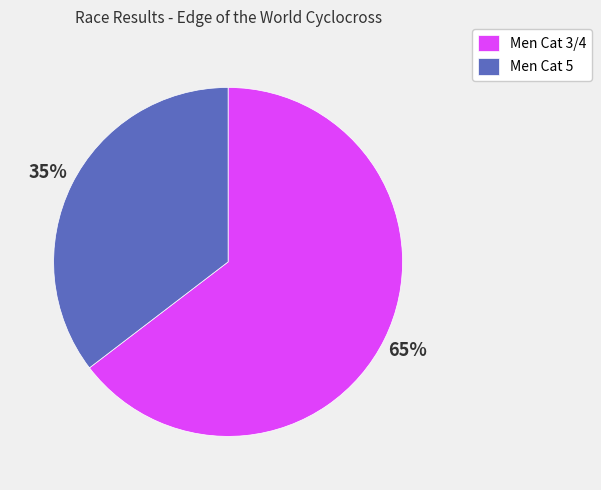

To the nearest percent, what portion does Men Cat 5 represent?

35%